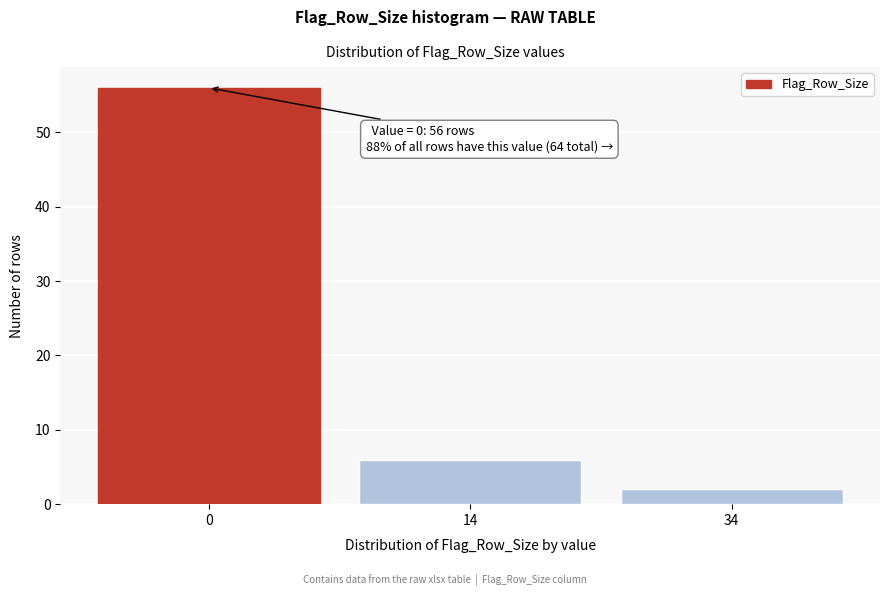

Reading right to left, transcribe all the data shown in this chart.

34=2	14=6	0=56